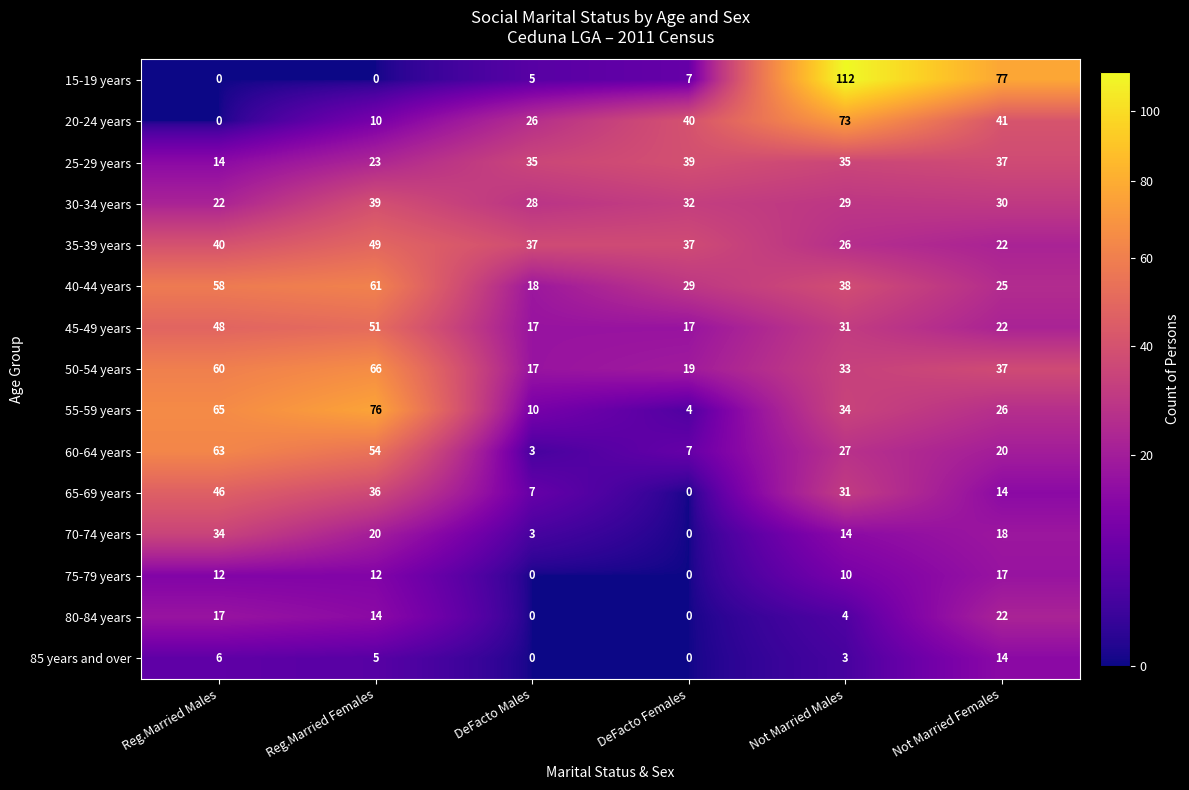

The 75-79 years series shows 0 at DeFacto Females. True or false?

True